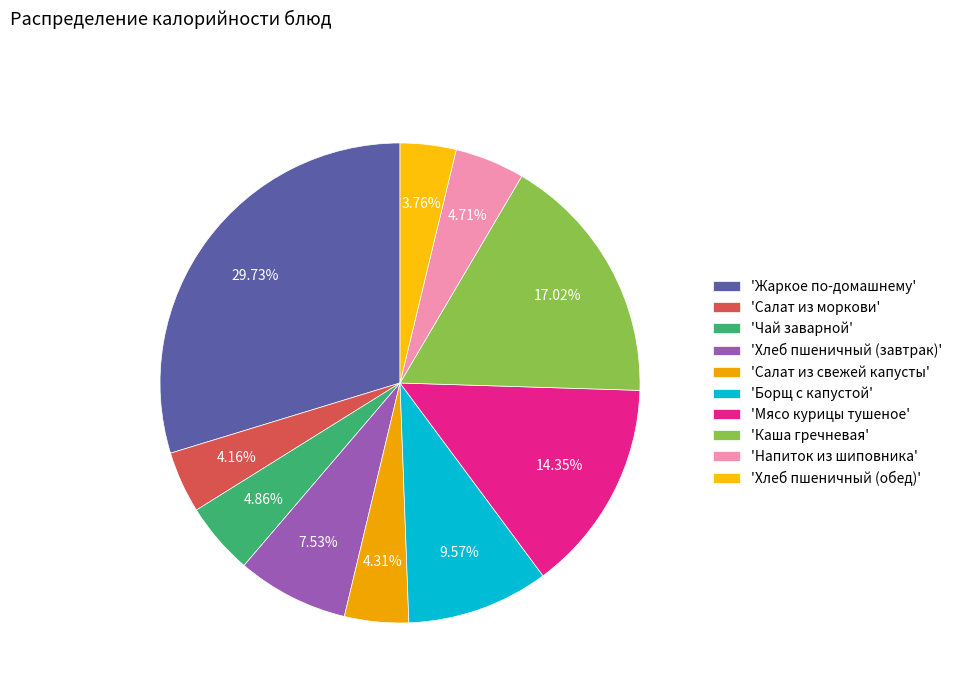

Which slice is the largest?

'Жаркое по-домашнему'